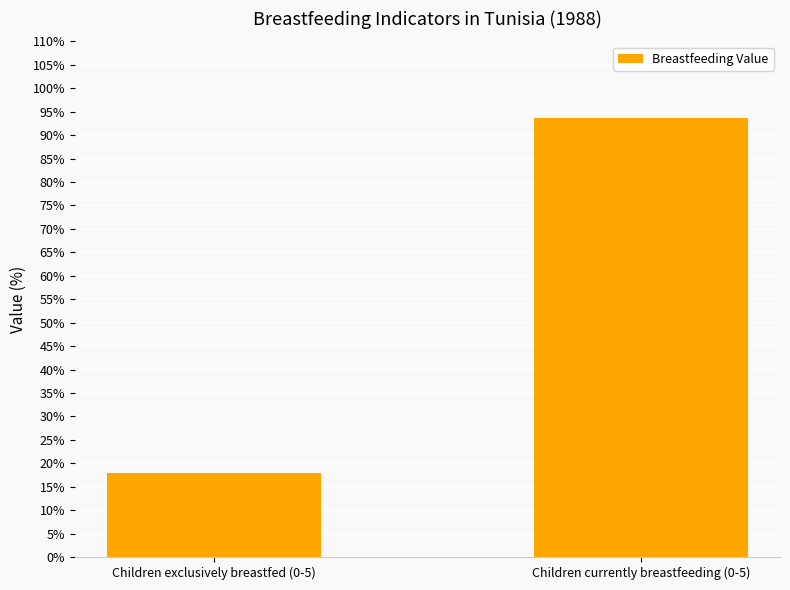

Rank the categories by value from lowest to highest.

Children exclusively breastfed (0-5), Children currently breastfeeding (0-5)